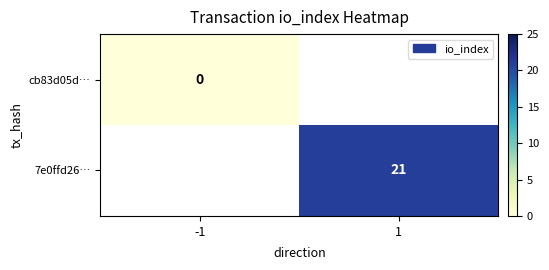

At how many categories does at least one series exceed 5?

1